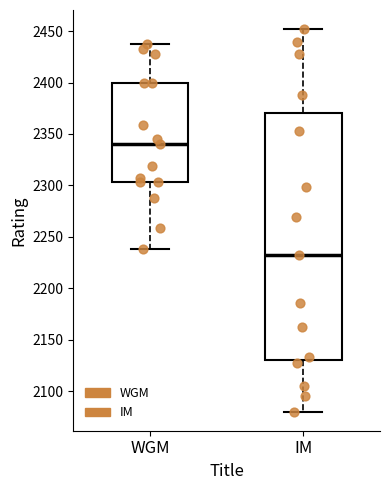

Which box's median line is the highest?

WGM